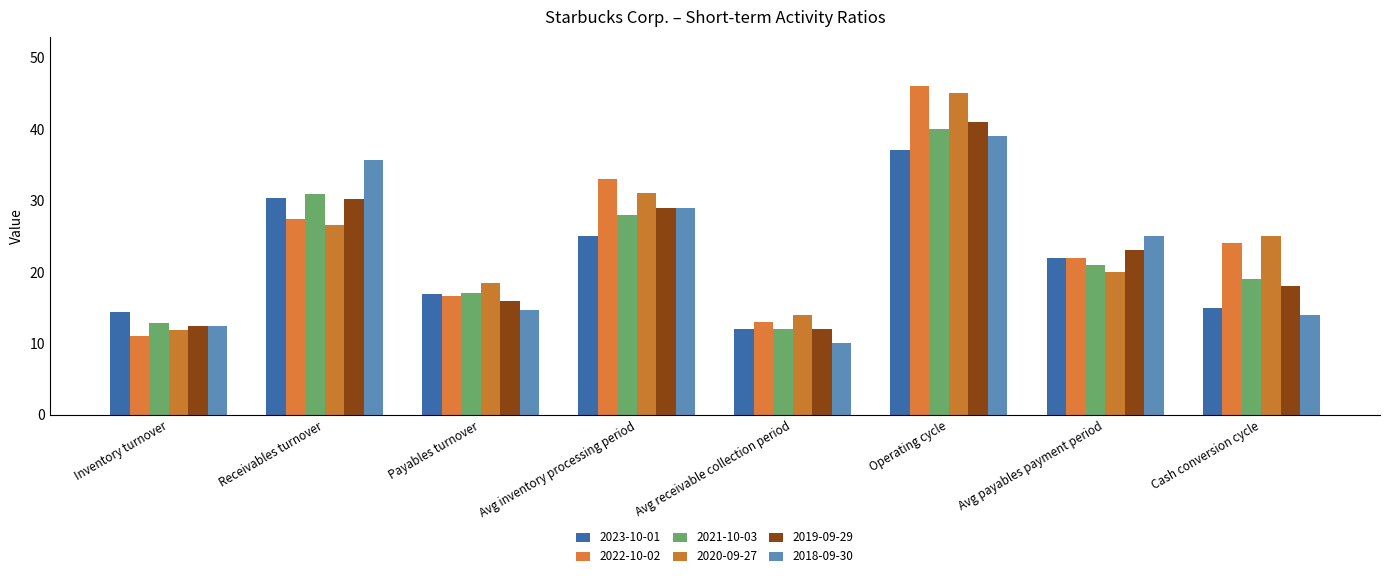

What value does the 2018-09-30 series have at Avg receivable collection period?

10.0